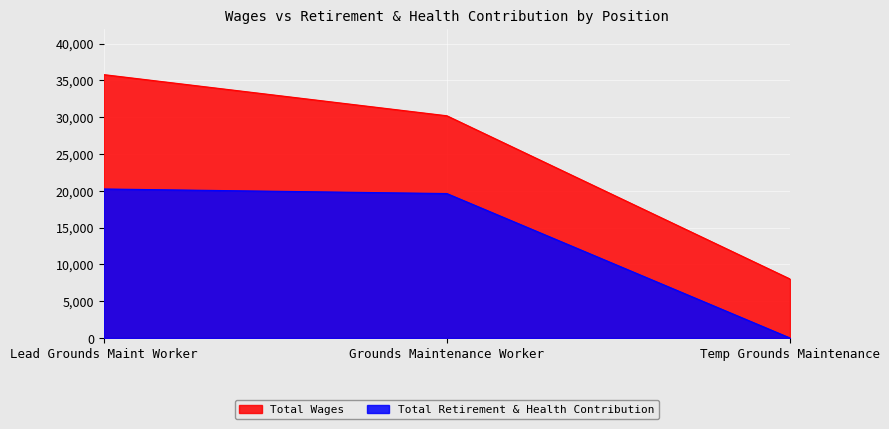

Reading right to left, transcribe all the data shown in this chart.

Total Wages: 8015.0	30184.0	35774.0
Total Retirement & Health Contribution: 0.0	19618.9	20240.0